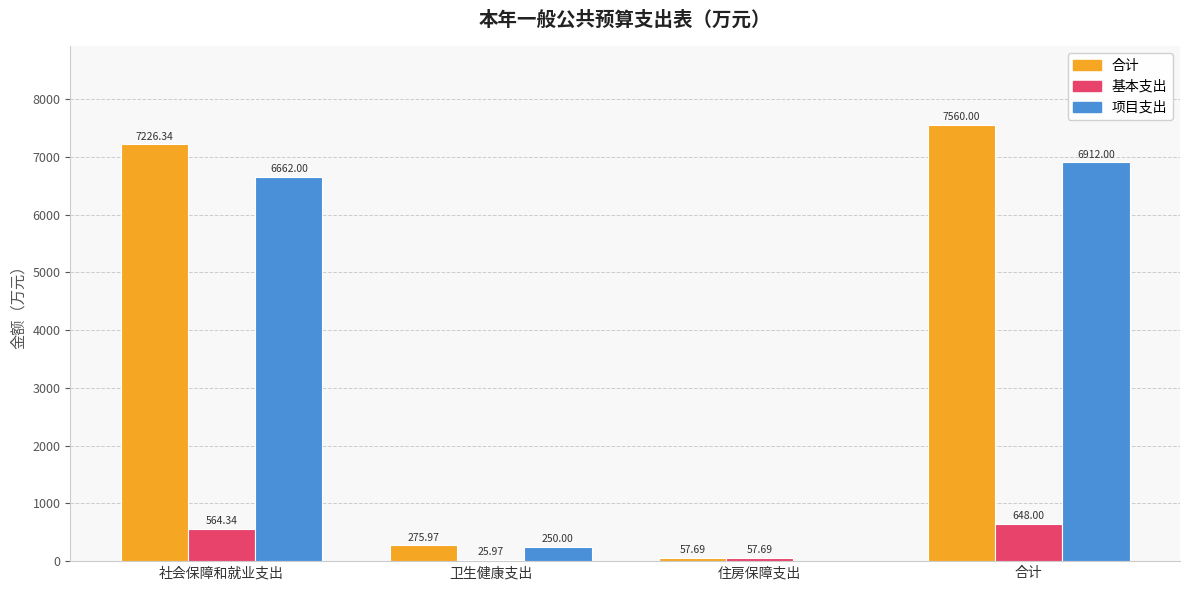

What are all the series names shown in the legend?

合计, 基本支出, 项目支出